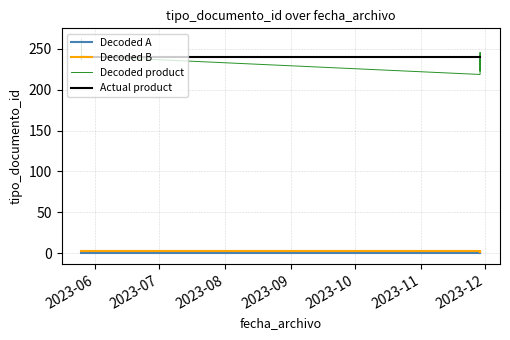

How many lines are shown in the chart?

4